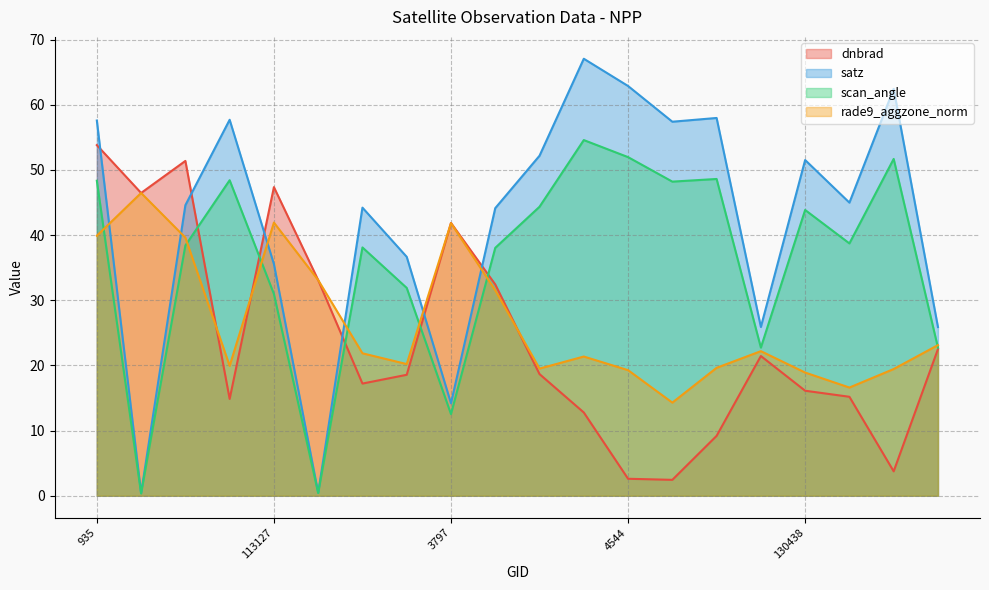

After their last crossing, which series has the higher values: dnbrad or scan_angle?

scan_angle